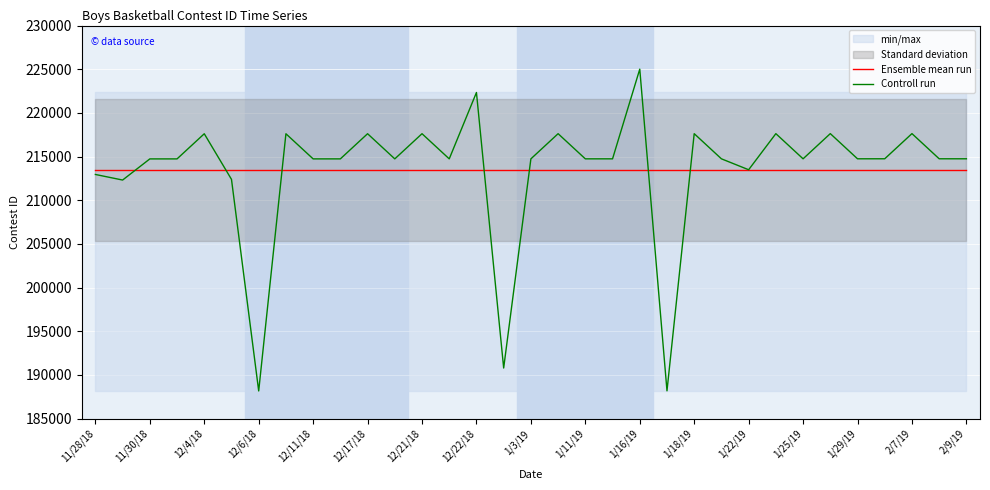

Rank the series at 27 from lowest to highest value.

Ensemble mean run, Controll run